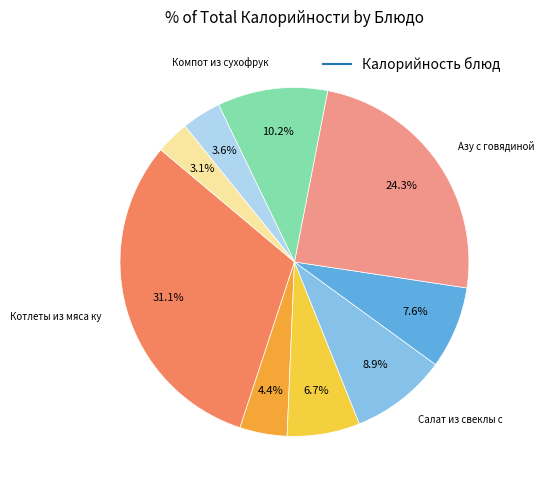

Is there any slice that represents more than half of the pie?

No